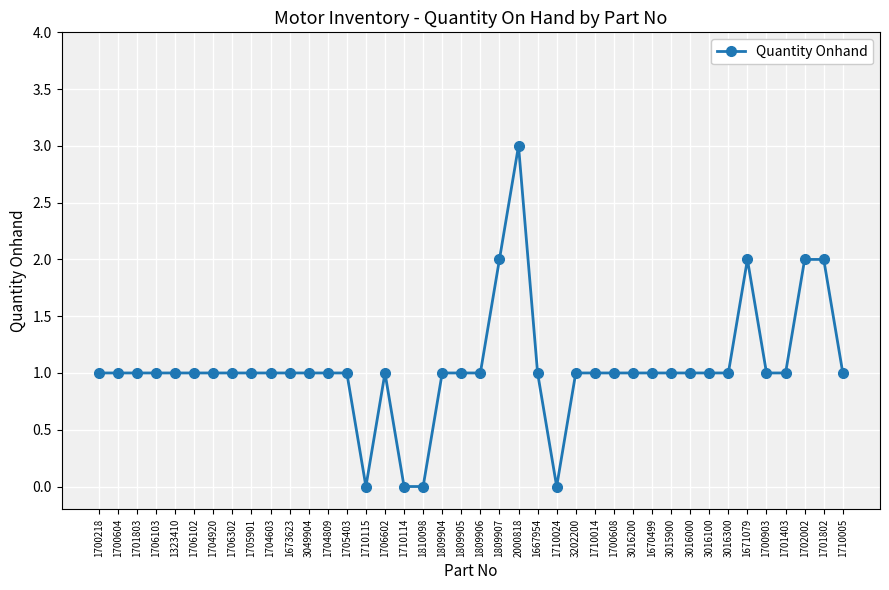

How many values are between 1 and 2?

35